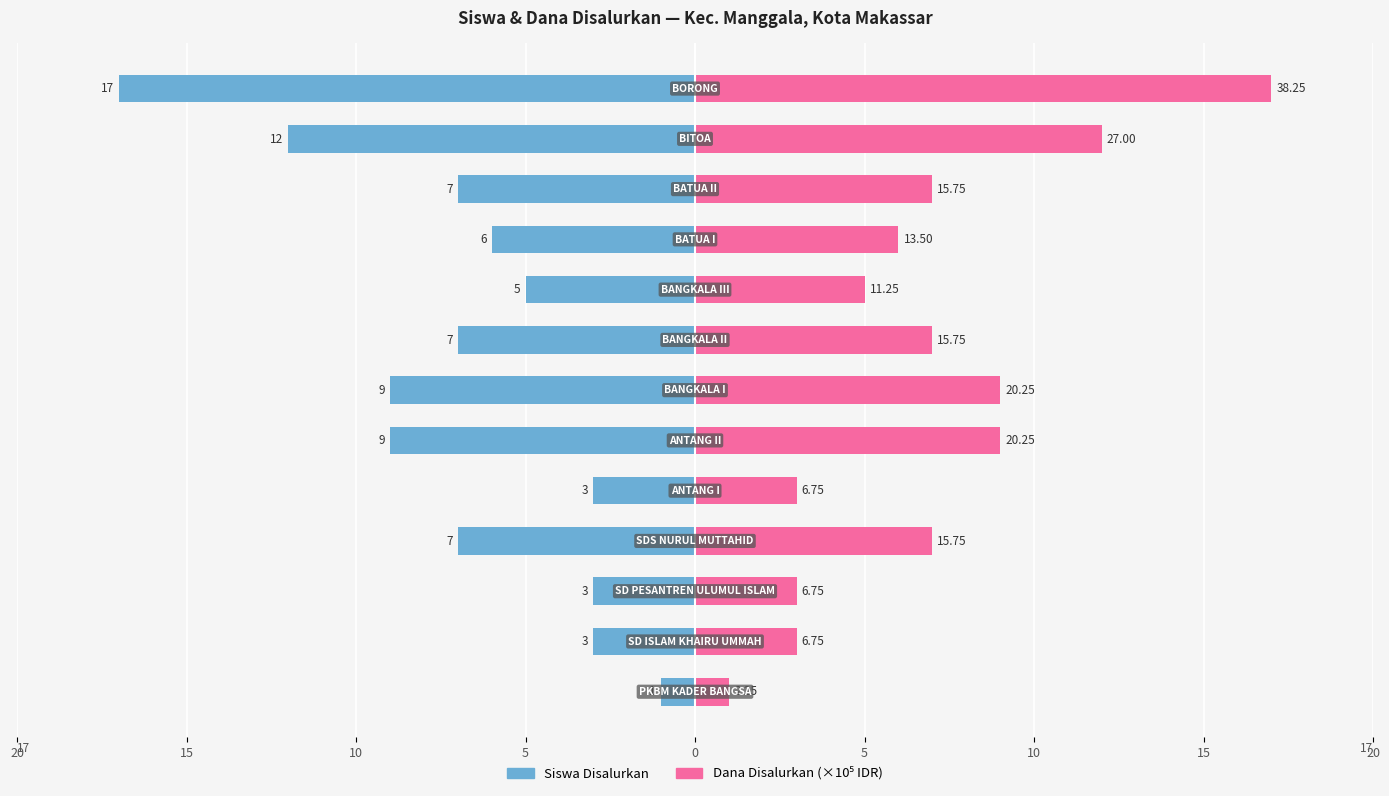

Reading right to left, transcribe all the data shown in this chart.

Siswa Disalurkan: -17	-12	-7	-6	-5	-7	-9	-9	-3	-7	-3	-3	-1
Dana Disalurkan (×10⁵): 17	12	7	6	5	7	9	9	3	7	3	3	1